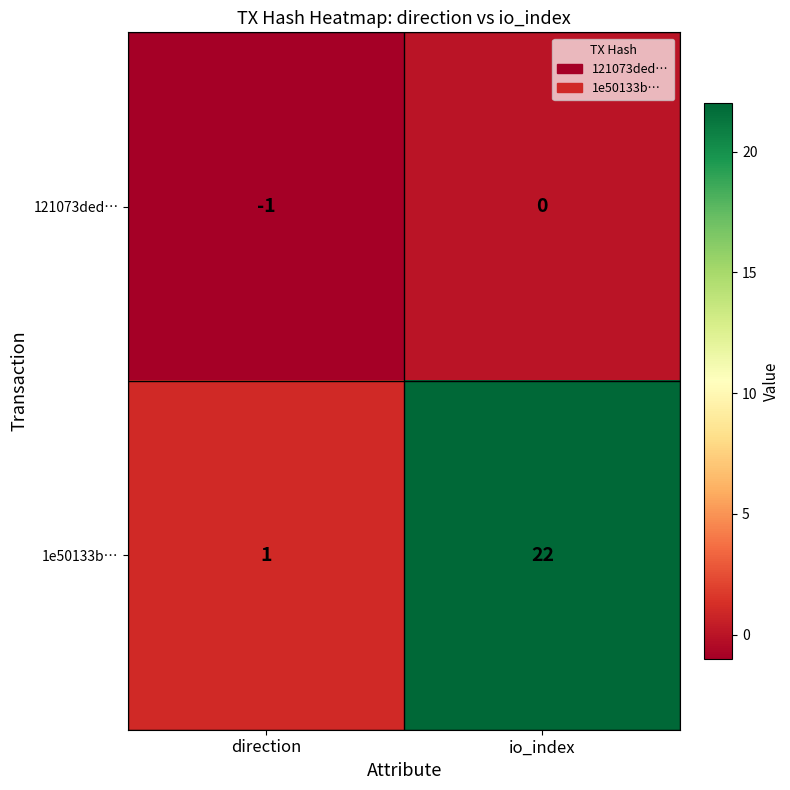

Reading right to left, transcribe all the data shown in this chart.

121073ded…: io_index=0	direction=-1
1e50133b…: io_index=22	direction=1